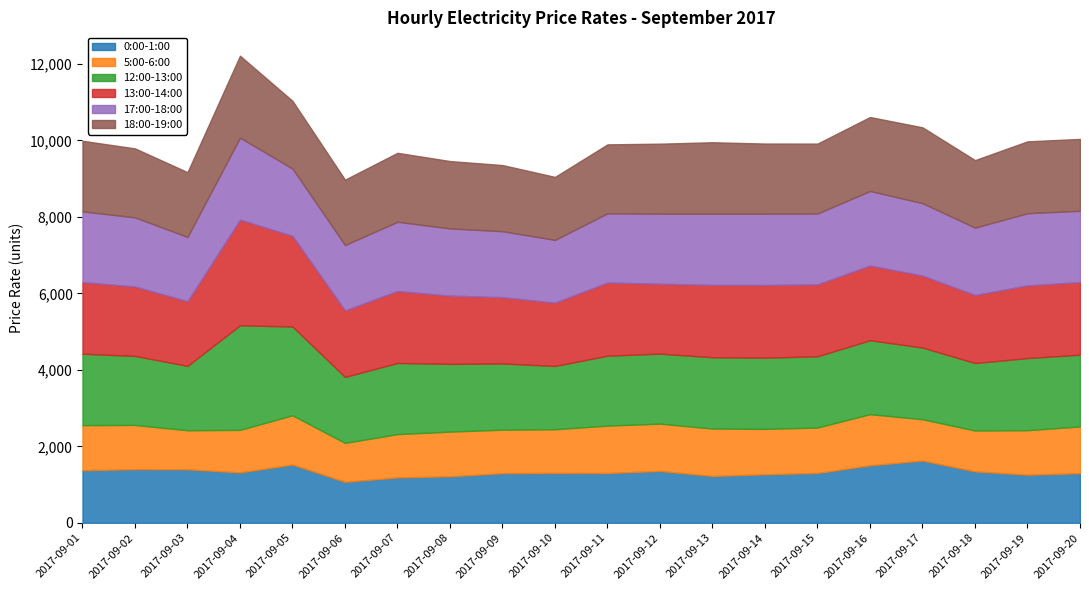

At 2017-09-15, list the series in order from largest to smallest.

13:00-14:00, 12:00-13:00, 17:00-18:00, 18:00-19:00, 0:00-1:00, 5:00-6:00